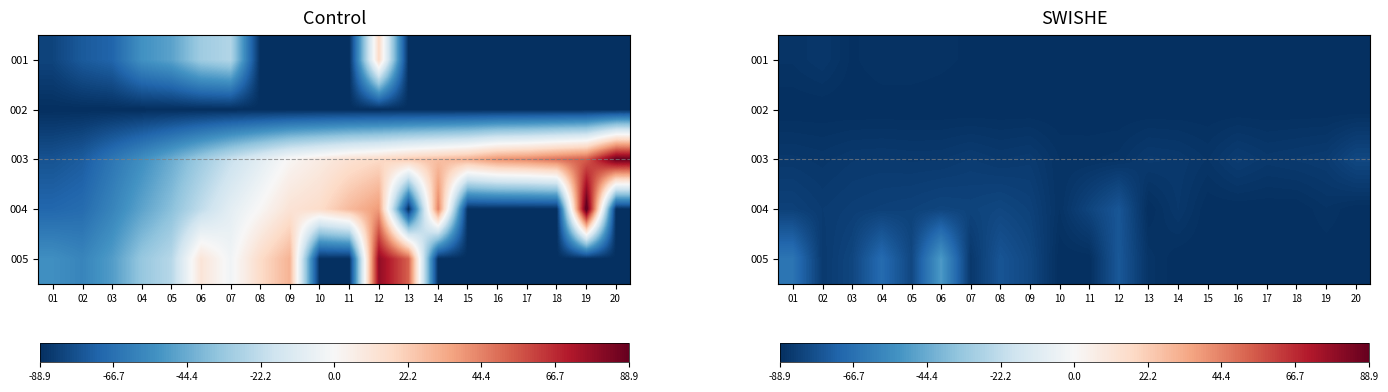

True or false: 001 has a value of -138.6 at 07.

False